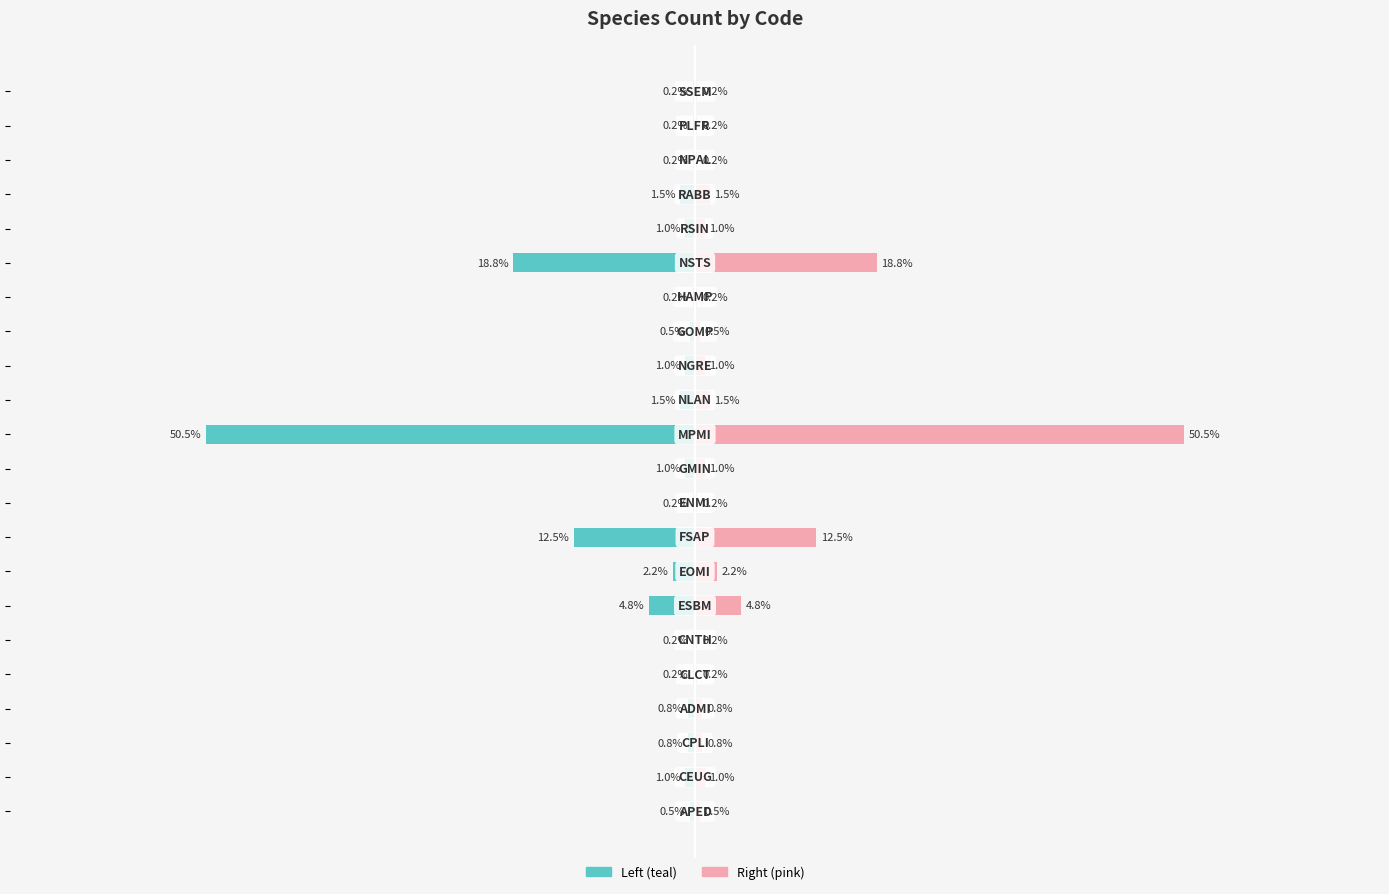

List the series in order of their overall mean, lowest first.

col_2 (left), col_2 (right)